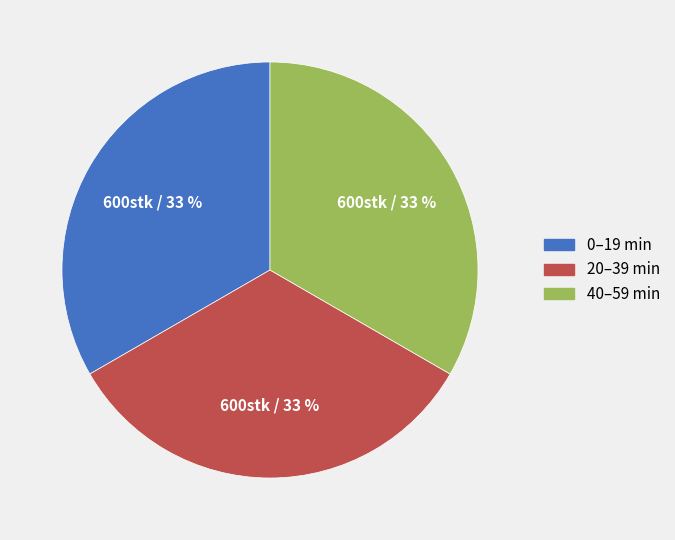

To the nearest percent, what is the average slice percentage?

33%